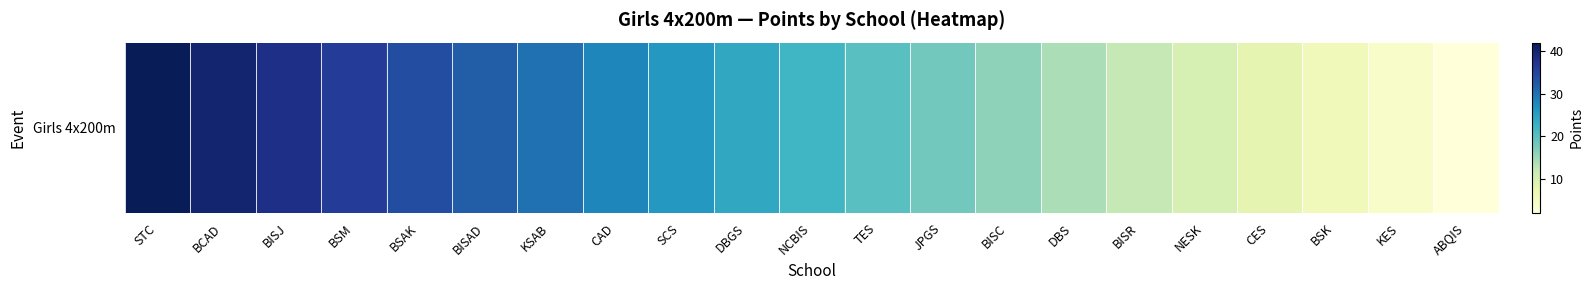

What is the minimum value shown in the chart?

2